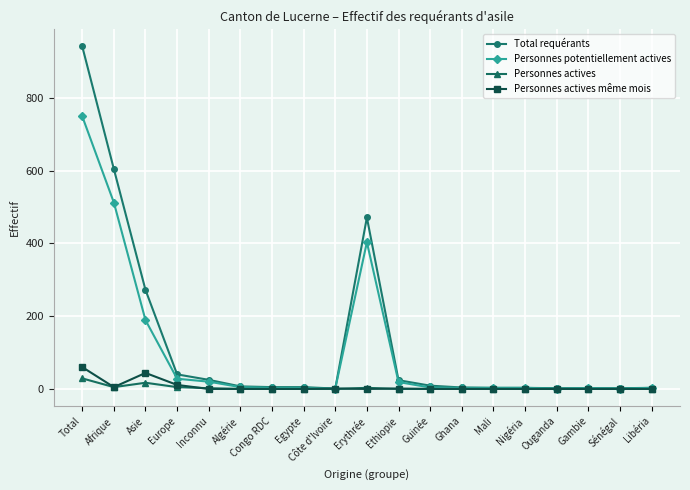

Is the value of Total requérants at Mali greater than the value of Personnes potentiellement actives at Total?

No